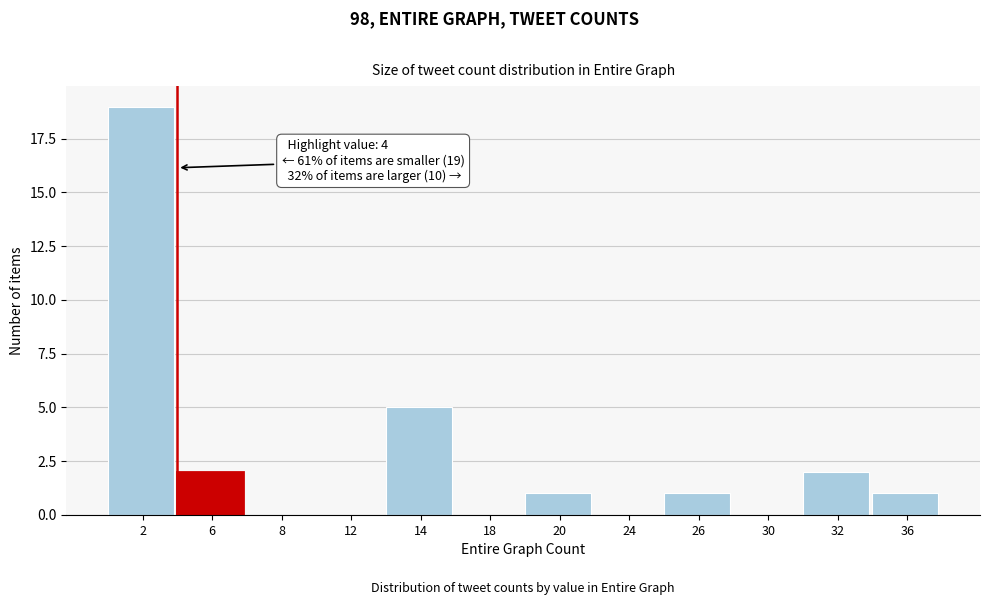

Reading left to right, transcribe all the data shown in this chart.

2=19	6=2	8=0	12=0	14=5	18=0	20=1	24=0	26=1	30=0	32=2	36=1